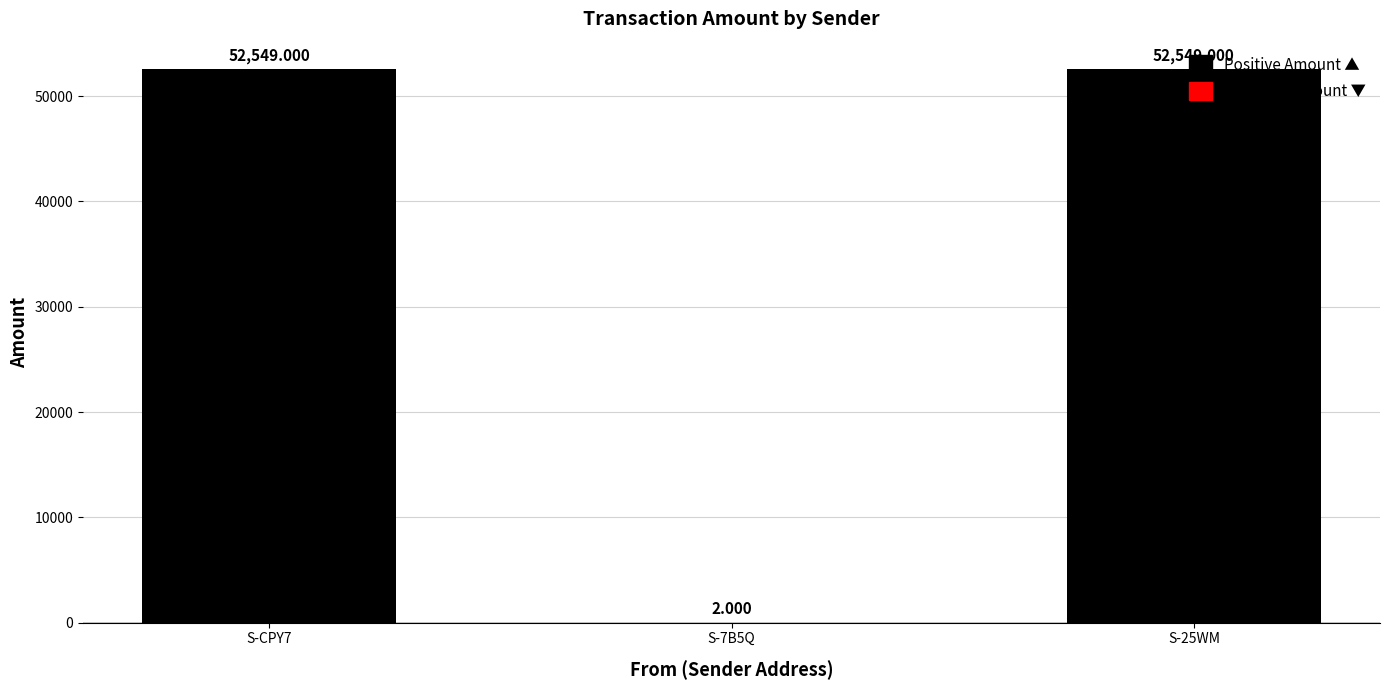

The value at S-25WM is 80813. True or false?

False